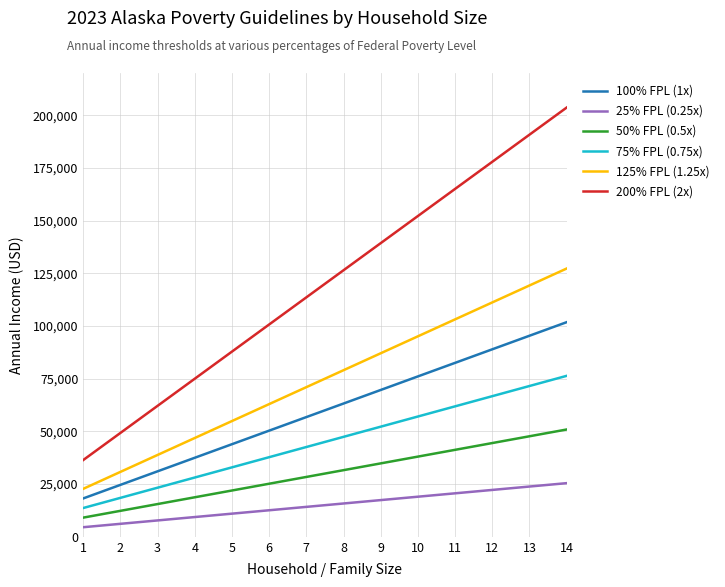

True or false: 125% FPL (1.25x) and 50% FPL (0.5x) intersect in this chart.

False